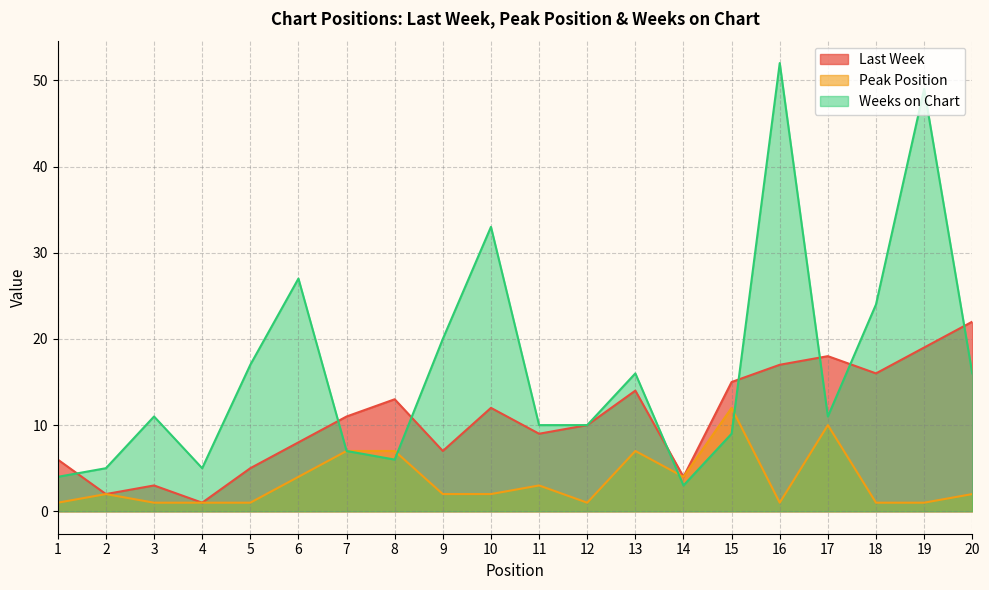

What is the difference between the maximum and minimum values in the Last Week series?

21